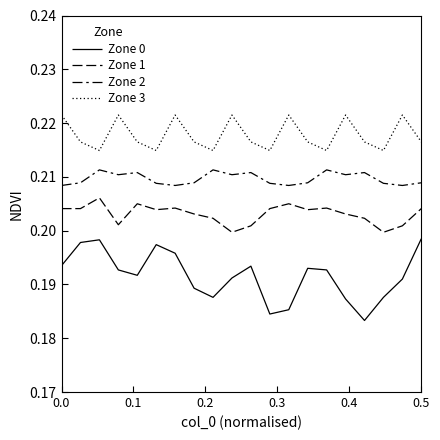

Is this an area chart (filled region under the line)?

No